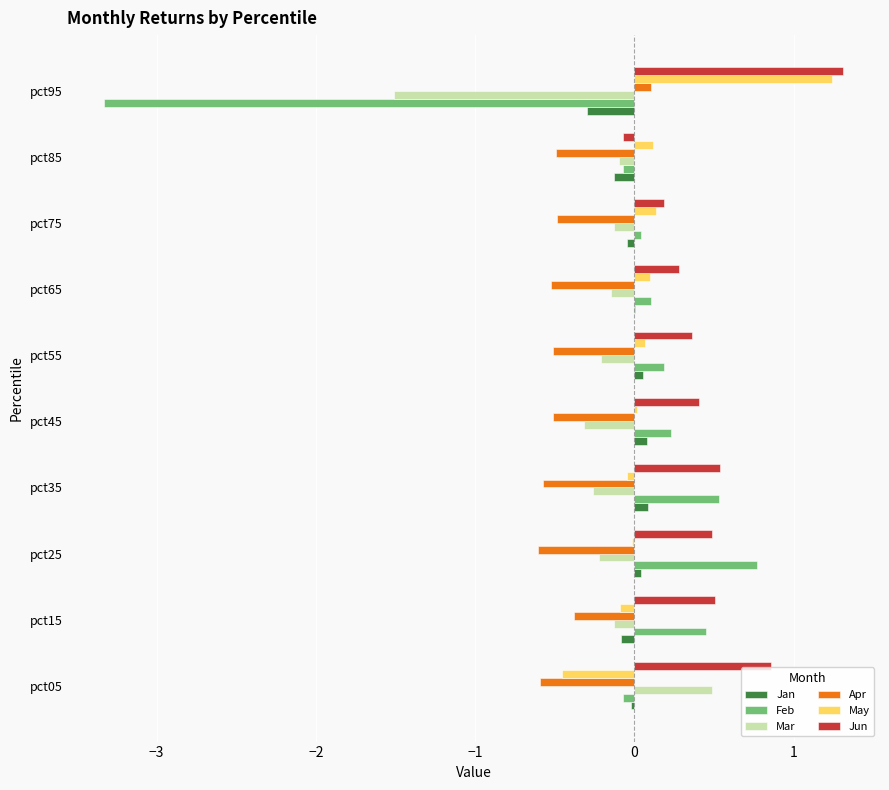

Which series has the largest total across all categories?

Jun